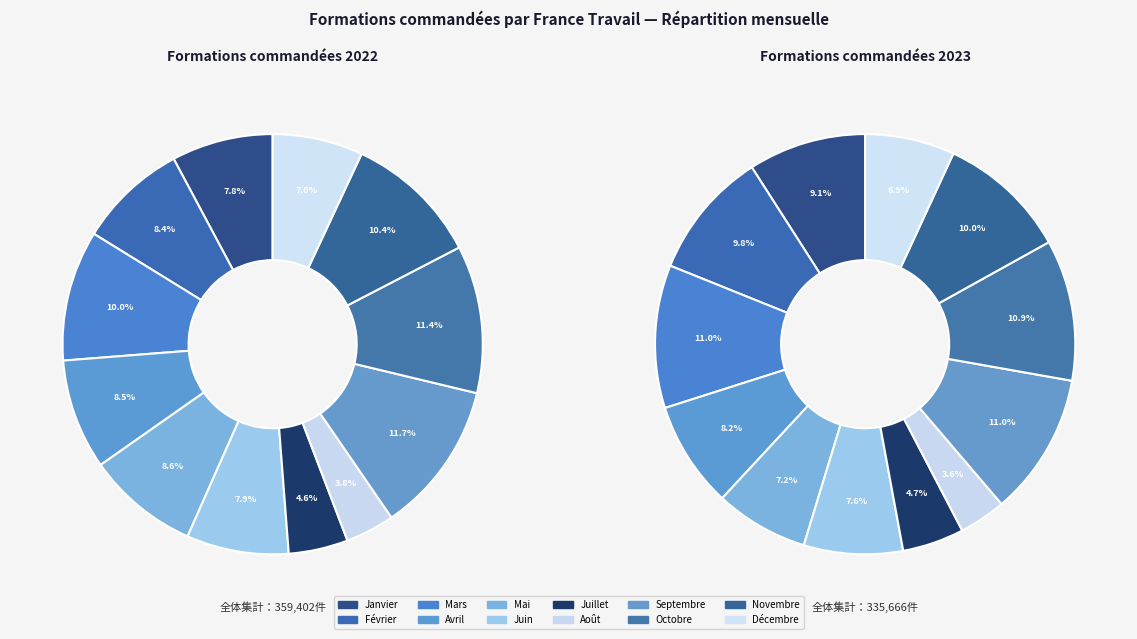

The 4 slice represents 1% of the pie. True or false?

False